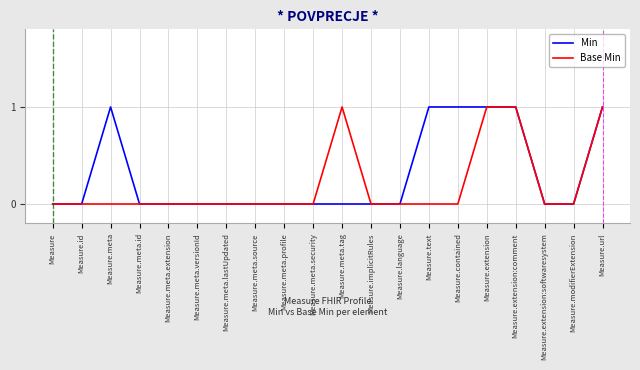

What position from the left is Measure.meta.security?

10